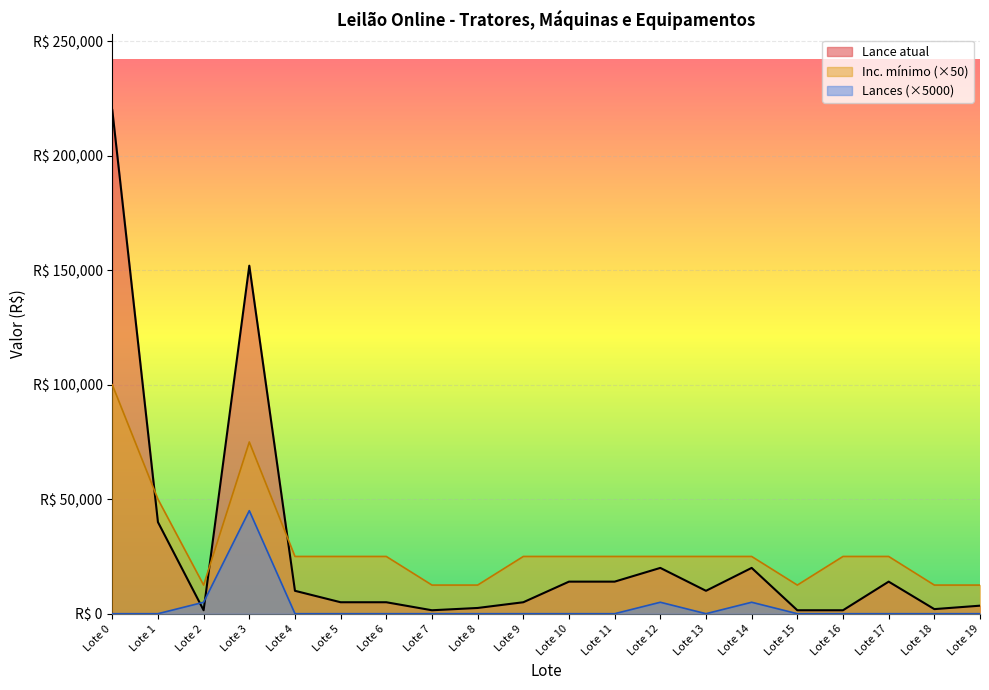

Which label corresponds to the smallest value in the chart?

Lote 0